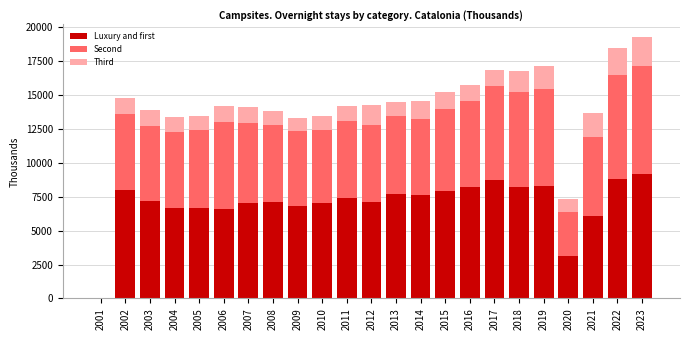

True or false: Luxury and first has a value of 7095.6 at 2008.

True